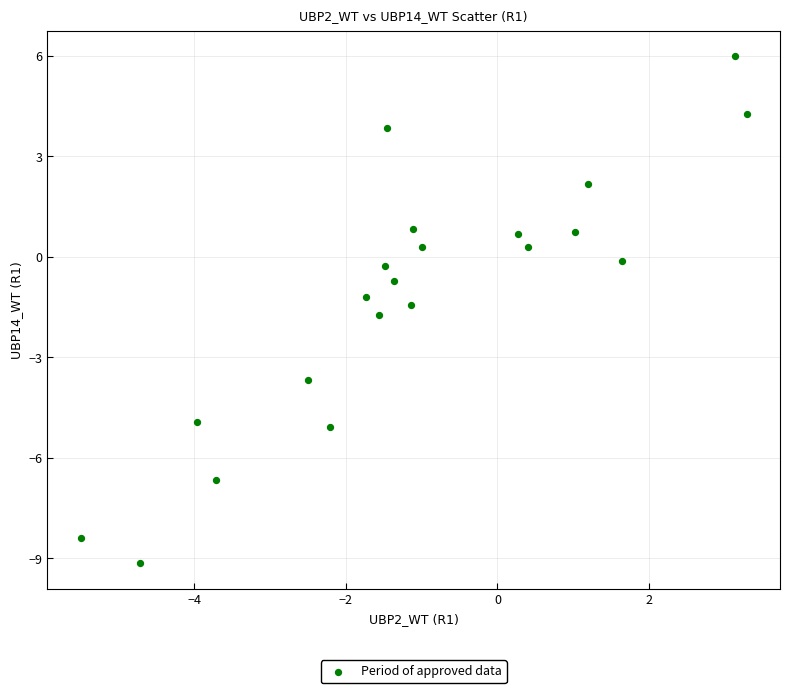

What is the range of Y values (max minus min)?

15.2